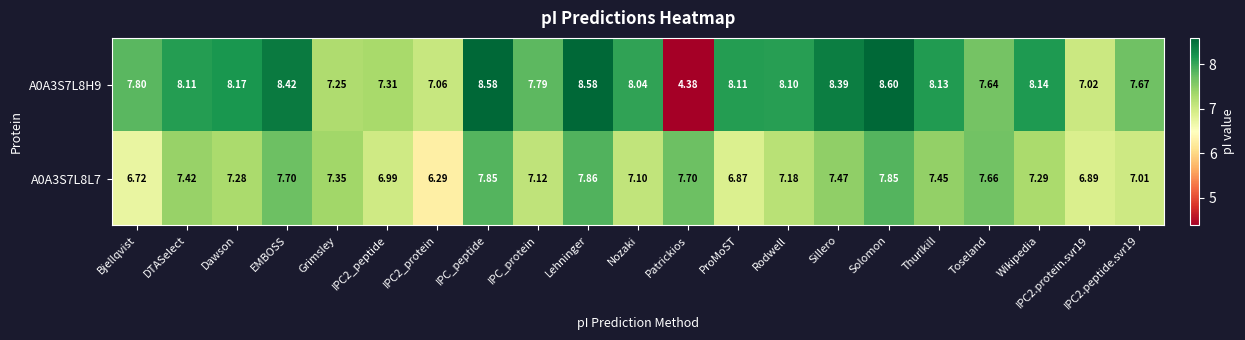

At which category does the chart reach its peak across all series?

Solomon